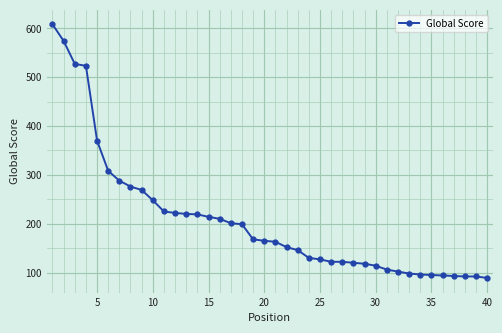

How many data points does each series have?

40